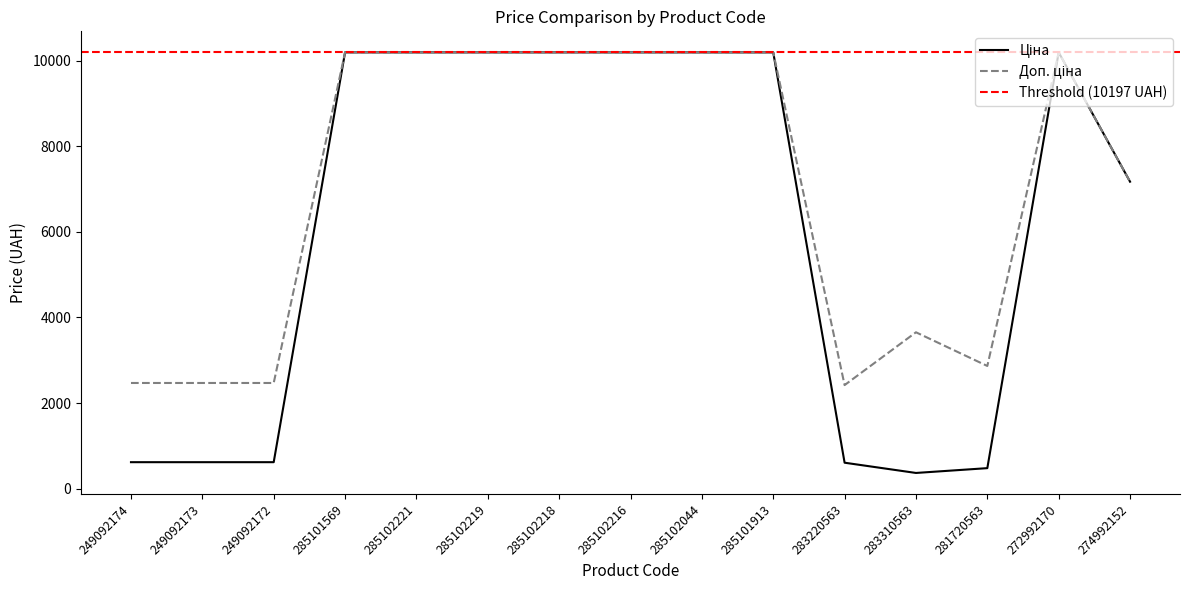

What is the label of the 9th point from the left?

285102044